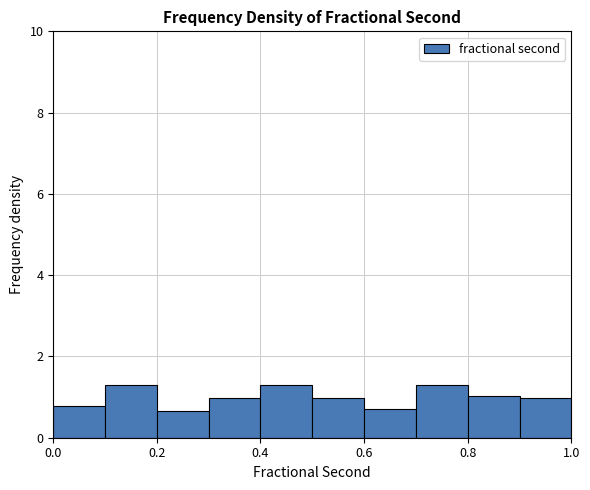

Reading left to right, transcribe this chart: for each bar, give the range it covers on the x-axis and its height. The values are not printed on the chart, so give them approximately, as read against the axis.

0.0 to 0.1: 0.8
0.1 to 0.2: 1.2
0.2 to 0.3: 0.6
0.3 to 0.4: 1.0
0.4 to 0.5: 1.2
0.5 to 0.6: 1.0
0.6 to 0.7: 0.8
0.7 to 0.8: 1.2
0.8 to 0.9: 1.0
0.9 to 1.0: 1.0